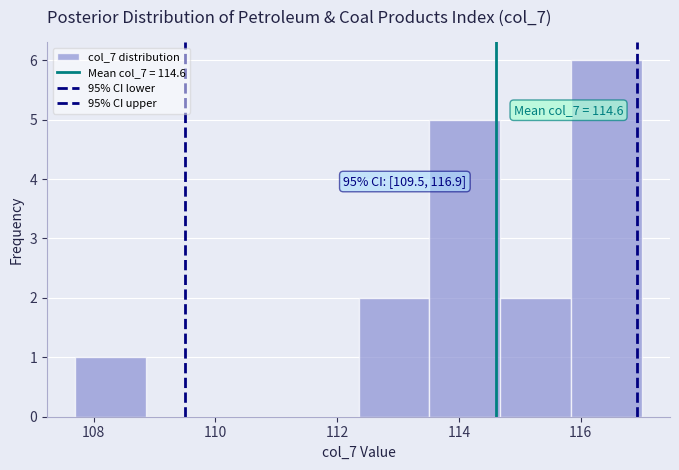

Over which range of the x-axis is the bar tallest?

115.8 to 117.0